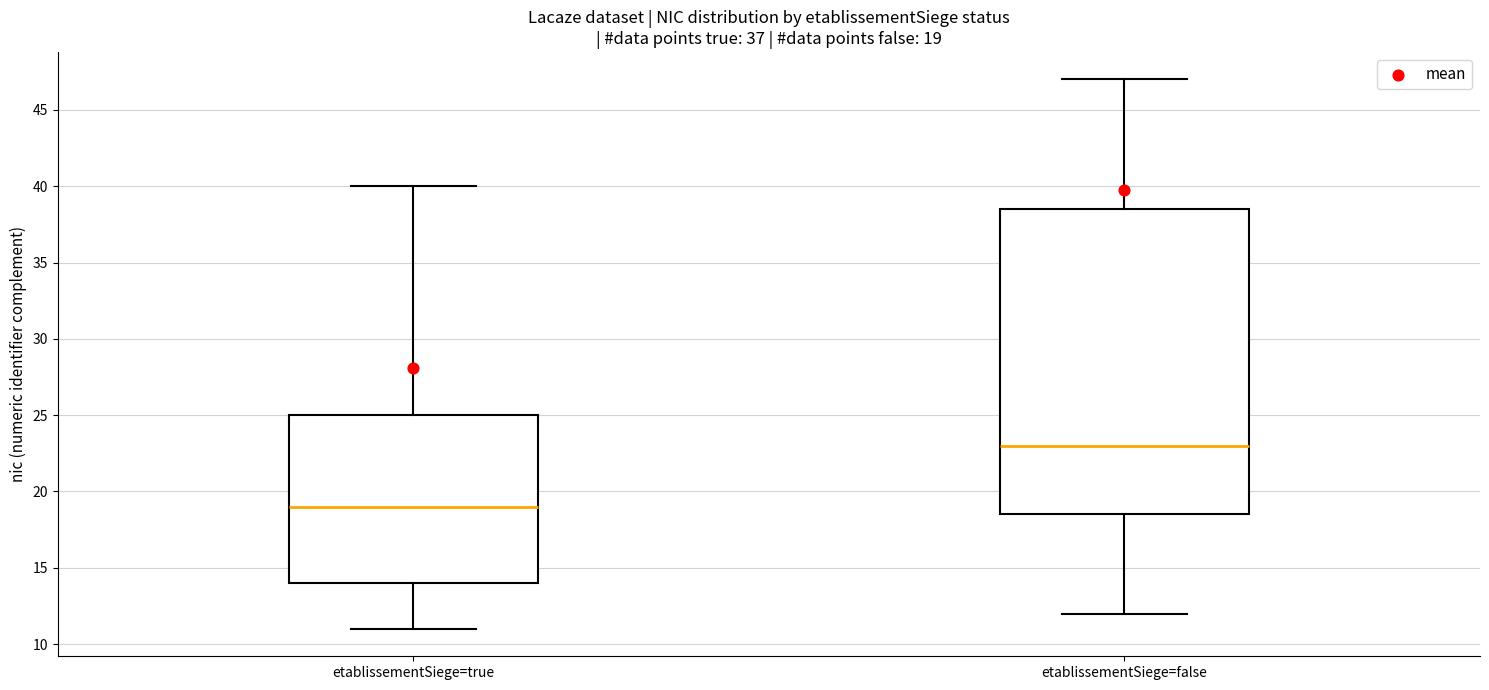

Which box has the highest median line?

etablissementSiege=false